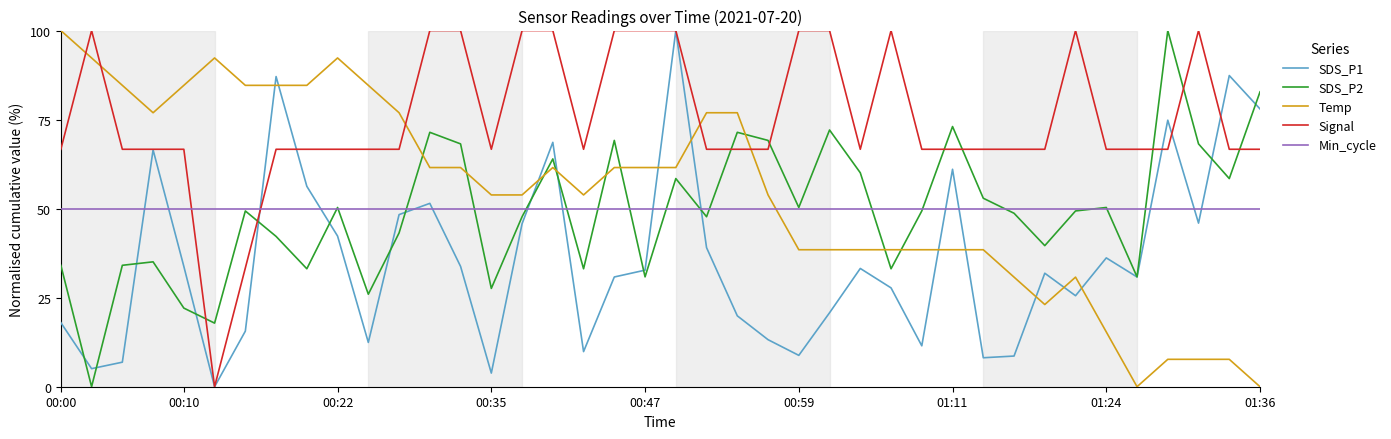

What is the sum of all SDS_P2 values?

1965.3